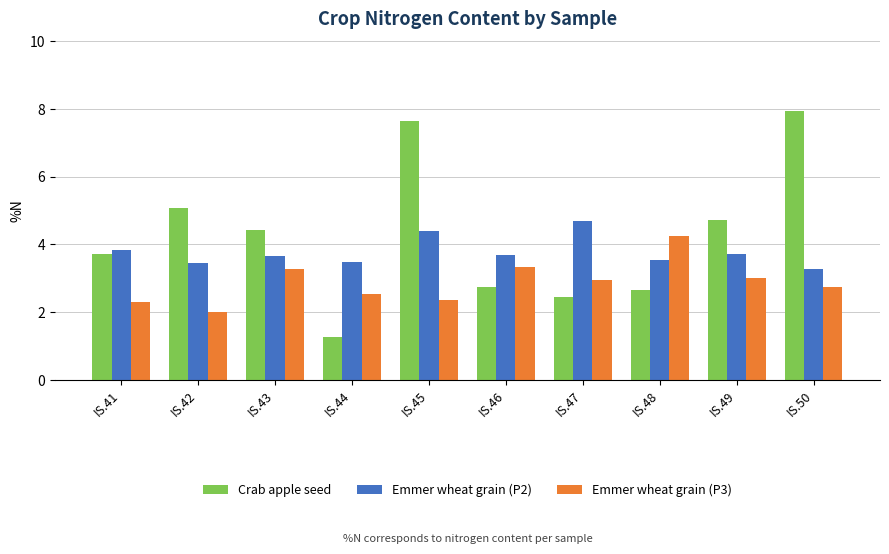

Is it true that Emmer wheat grain (P2) equals 3.7 at IS.46?

True